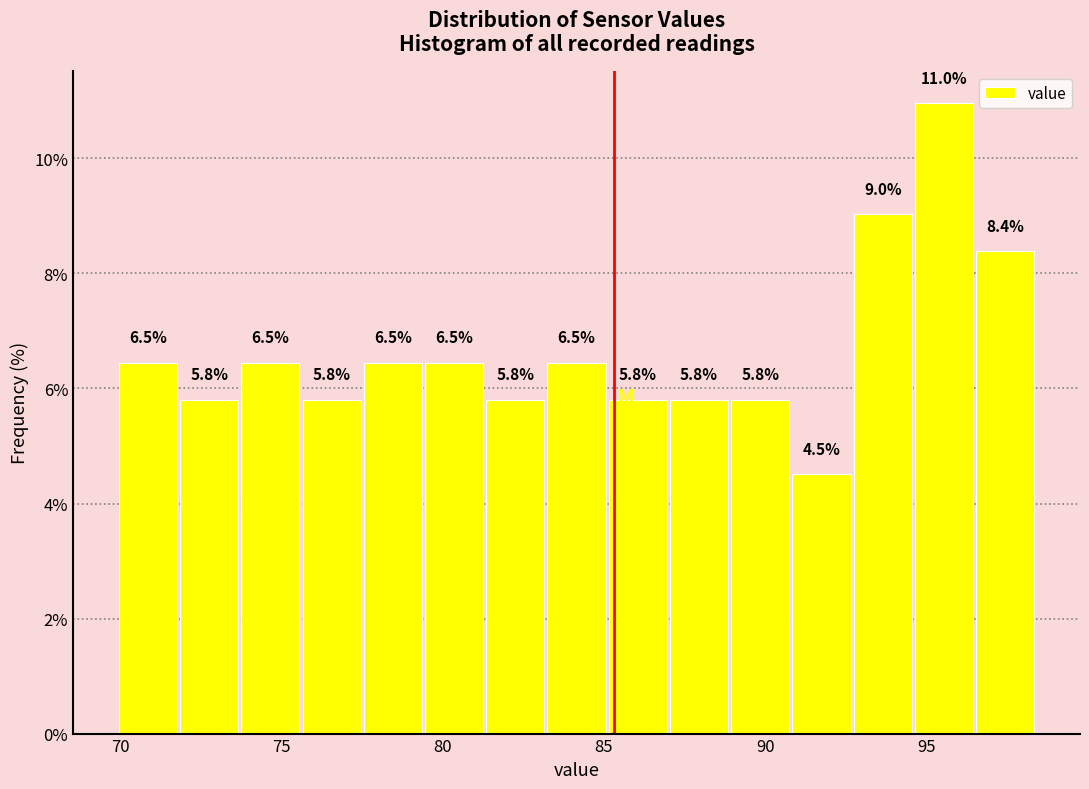

Read against the x-axis, roughly where is the centre of the tallest bar?

95.5